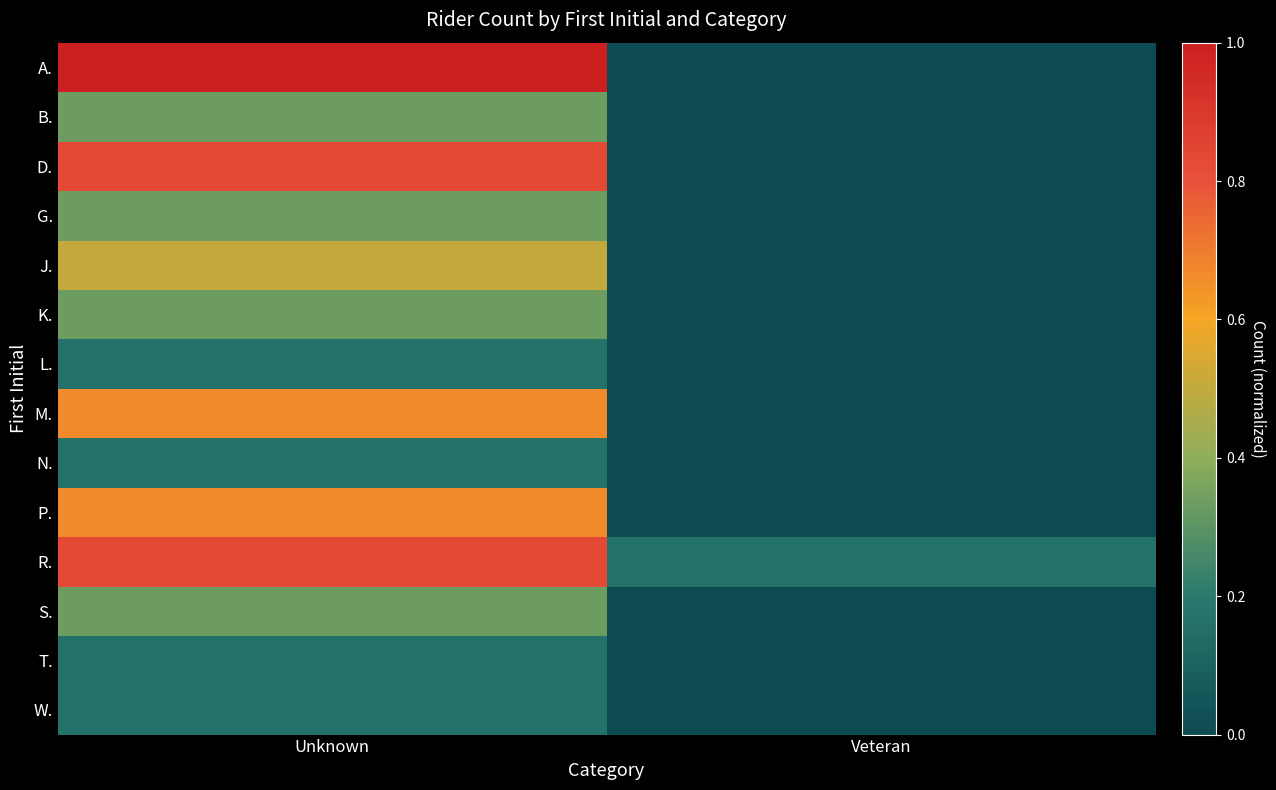

What is the total value across all series at Veteran?

0.2